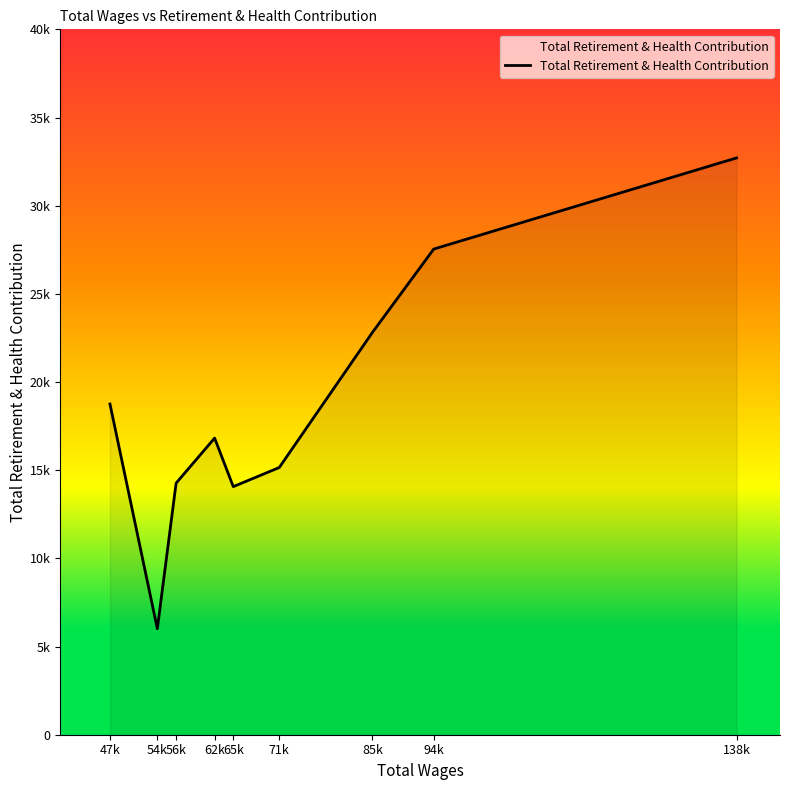

Is this an area chart (filled region under the line)?

Yes